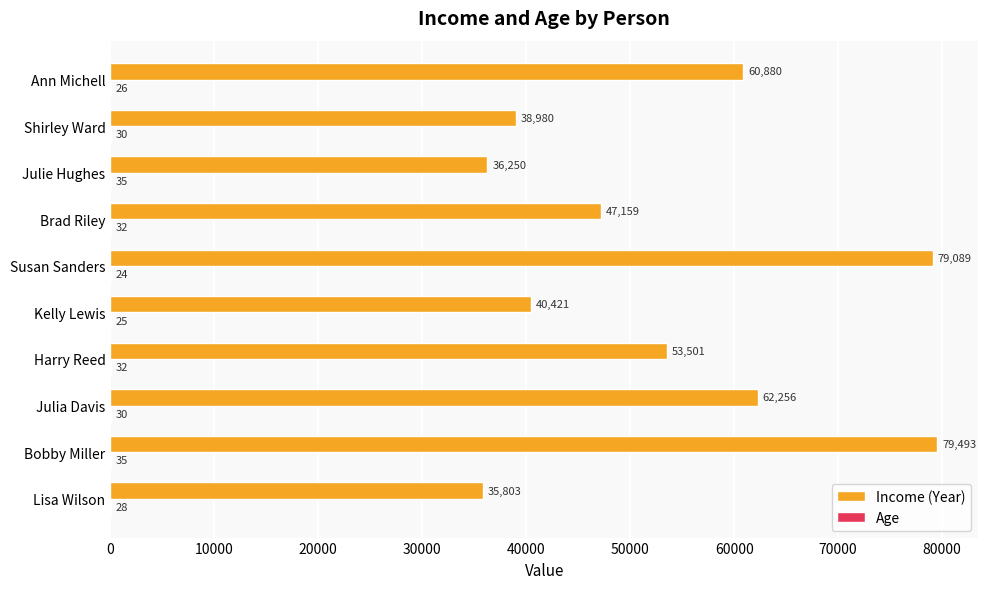

What is the average value of the Income (Year) series?

53383